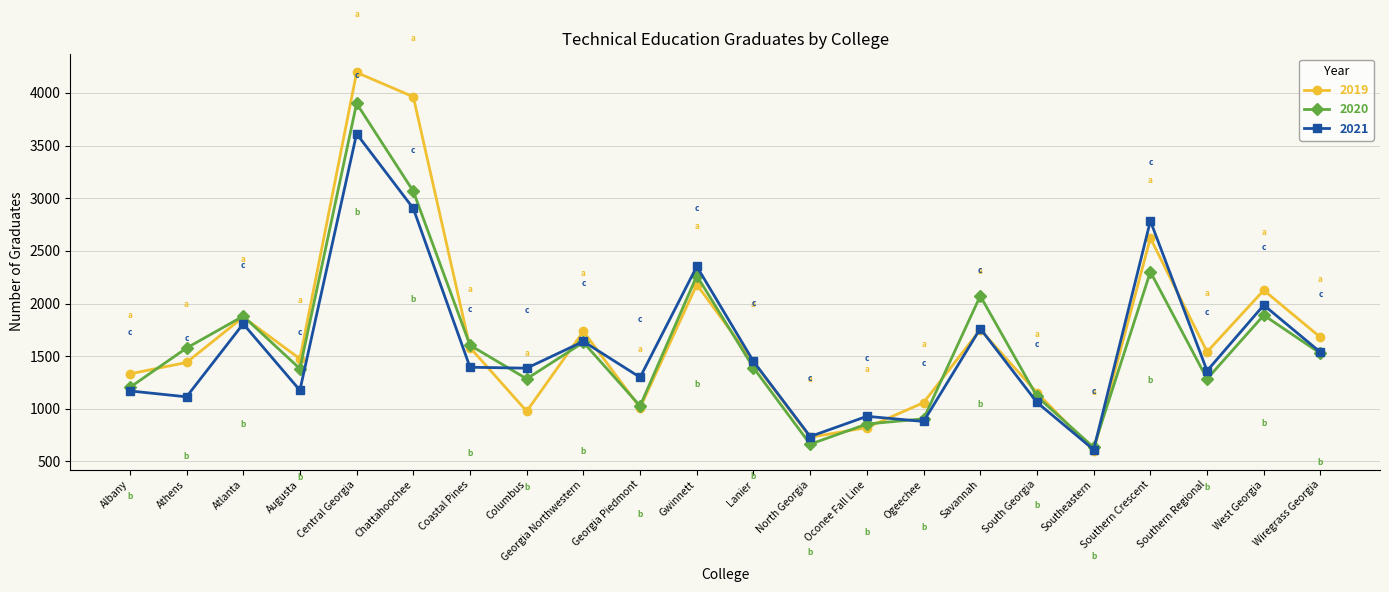

At Augusta, list the series in order from largest to smallest.

2019, 2020, 2021